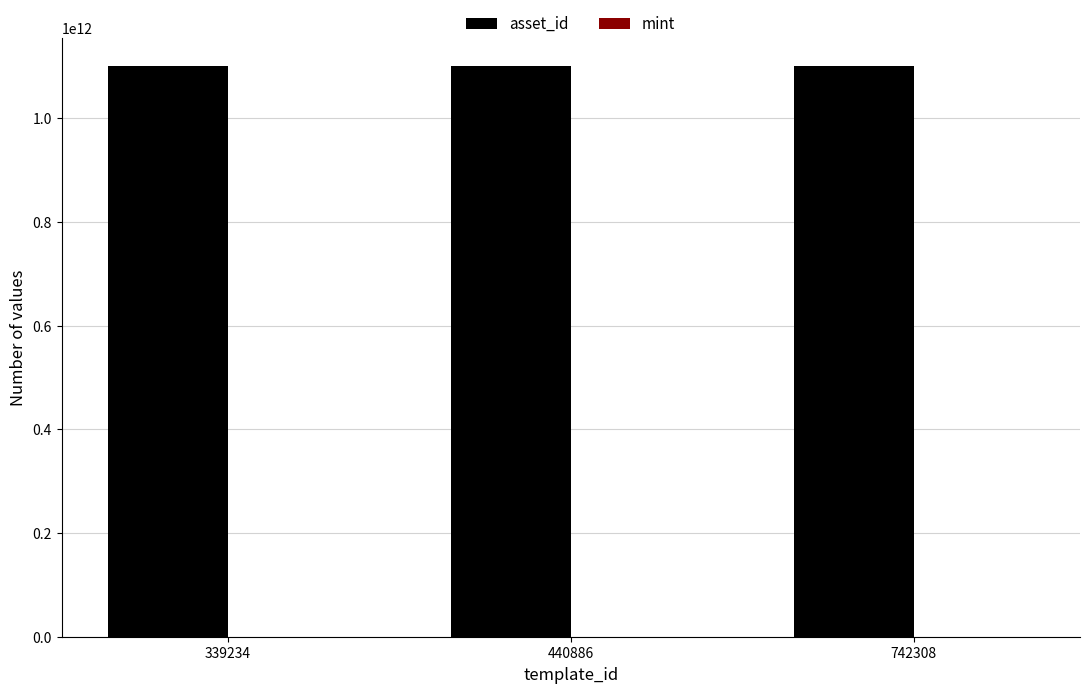

What is the highest value of the asset_id series?

1099919335732